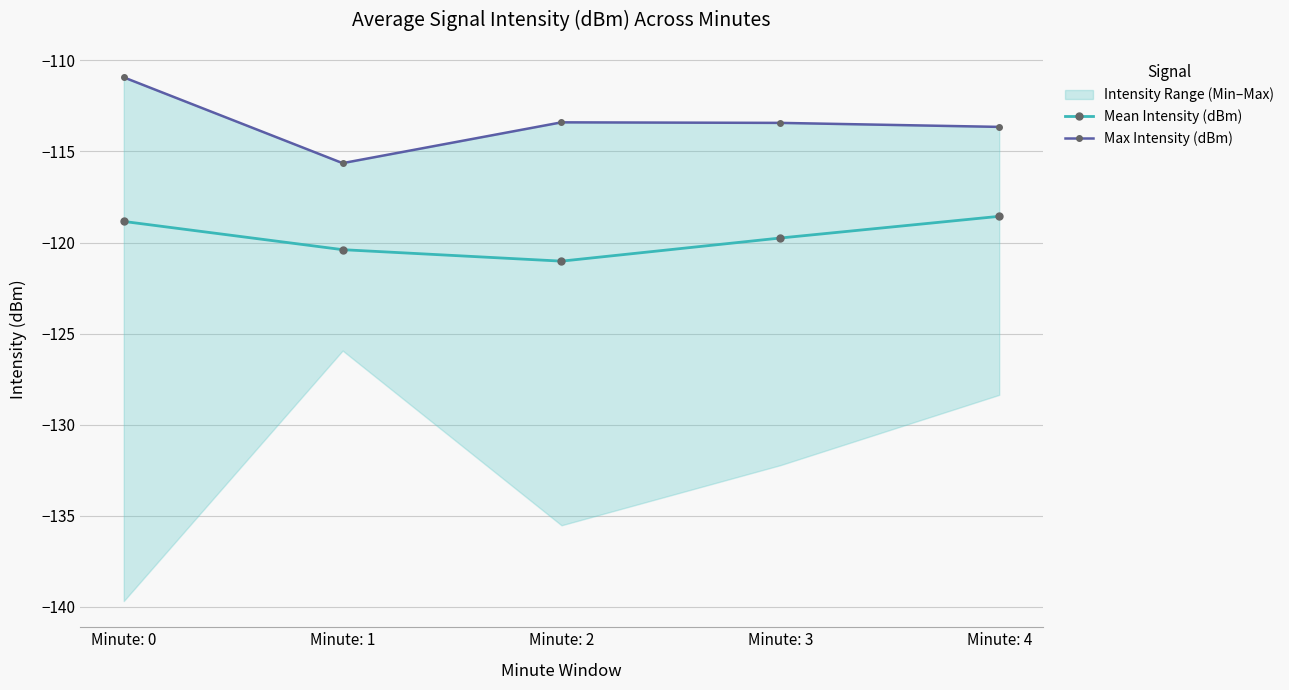

True or false: Mean Intensity (dBm) has a value of -70.9 at Minute: 1.

False